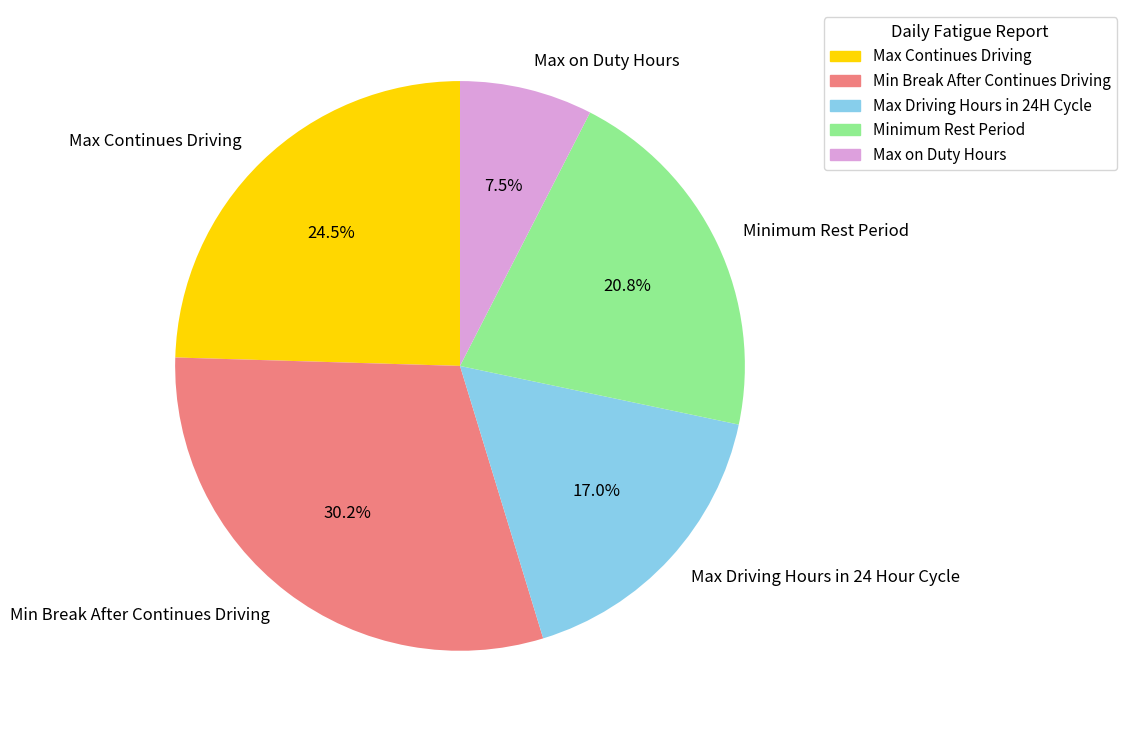

Rank the categories by value from lowest to highest.

Max on Duty Hours, Max Driving Hours in 24 Hour Cycle, Minimum Rest Period, Max Continues Driving, Min Break After Continues Driving